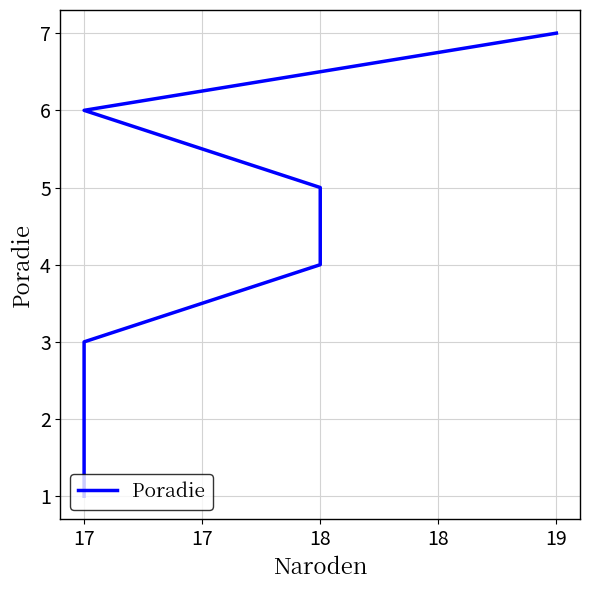

What is the difference between the maximum and second lowest values?

5